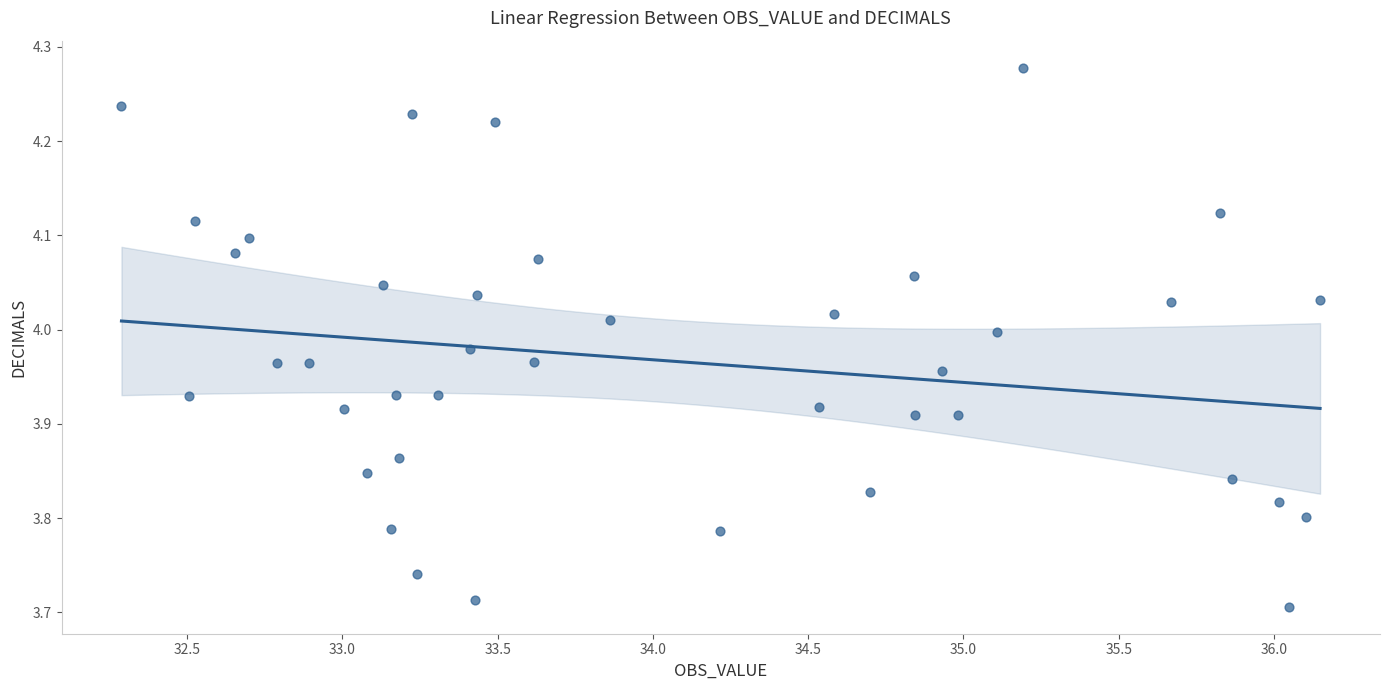

What is the range of Y values (max minus min)?

0.6